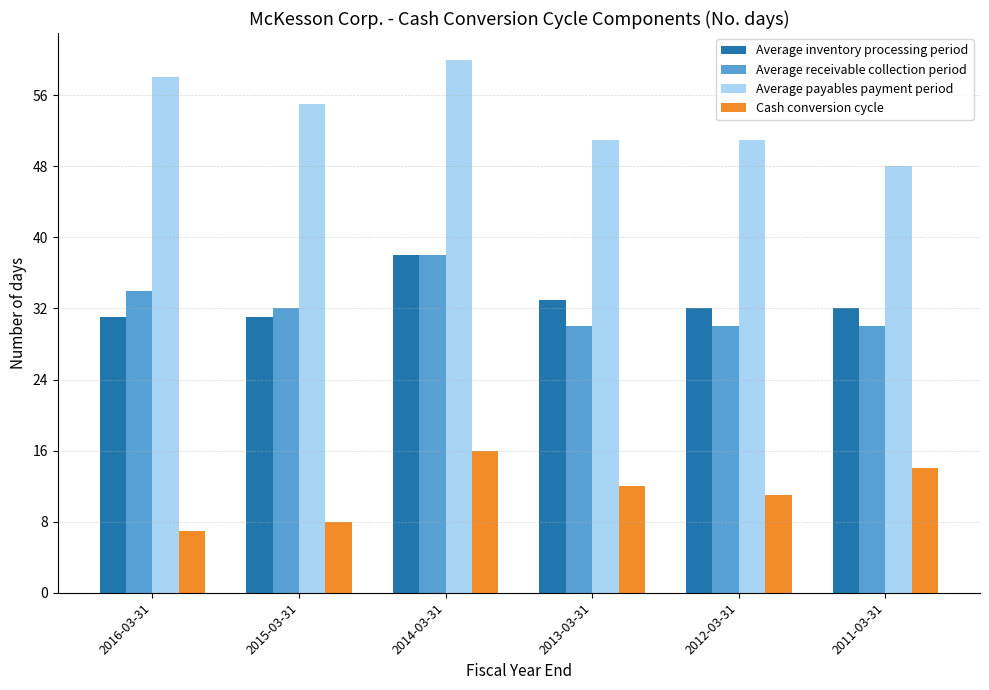

How many groups of bars are there?

6